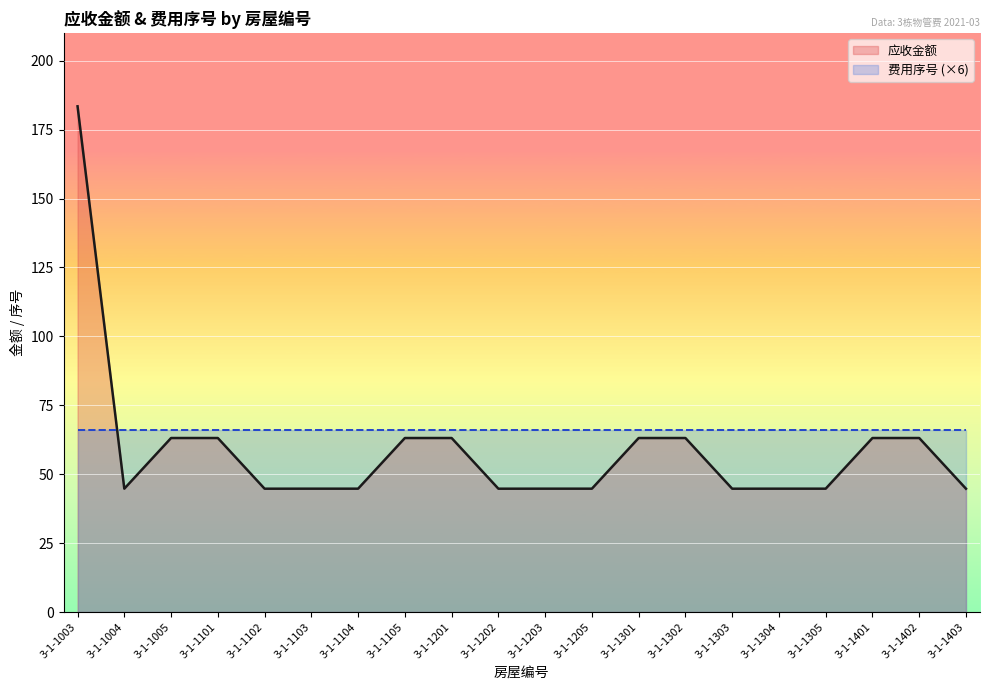

Which category has the highest value across all series?

3-1-1003